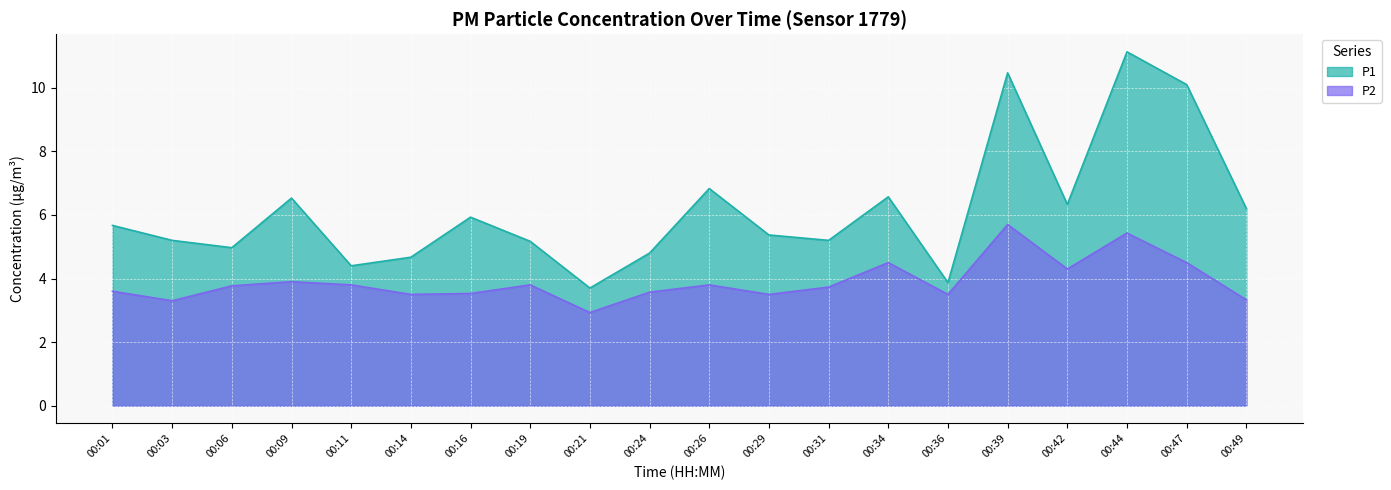

Read the P1 value at 00:29.

5.4